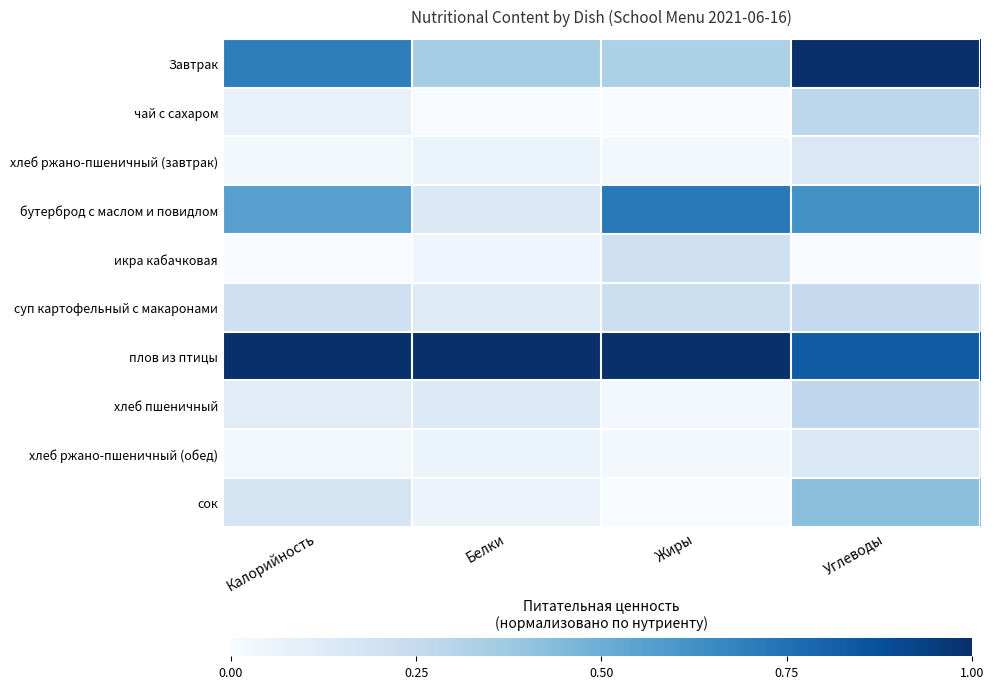

Reading left to right, transcribe all the data shown in this chart.

Завтрак: Калорийность=0.7	Белки=0.4	Жиры=0.3	Углеводы=1.0
чай с сахаром: Калорийность=0.1	Белки=0.0	Жиры=0.0	Углеводы=0.3
хлеб ржано-пшеничный (завтрак): Калорийность=0.0	Белки=0.1	Жиры=0.0	Углеводы=0.1
бутерброд с маслом и повидлом: Калорийность=0.6	Белки=0.1	Жиры=0.7	Углеводы=0.6
икра кабачковая: Калорийность=0.0	Белки=0.0	Жиры=0.2	Углеводы=0.0
суп картофельный с макаронами: Калорийность=0.2	Белки=0.1	Жиры=0.2	Углеводы=0.3
плов из птицы: Калорийность=1.0	Белки=1.0	Жиры=1.0	Углеводы=0.8
хлеб пшеничный: Калорийность=0.1	Белки=0.1	Жиры=0.0	Углеводы=0.3
хлеб ржано-пшеничный (обед): Калорийность=0.0	Белки=0.1	Жиры=0.0	Углеводы=0.1
сок: Калорийность=0.2	Белки=0.1	Жиры=0.0	Углеводы=0.4